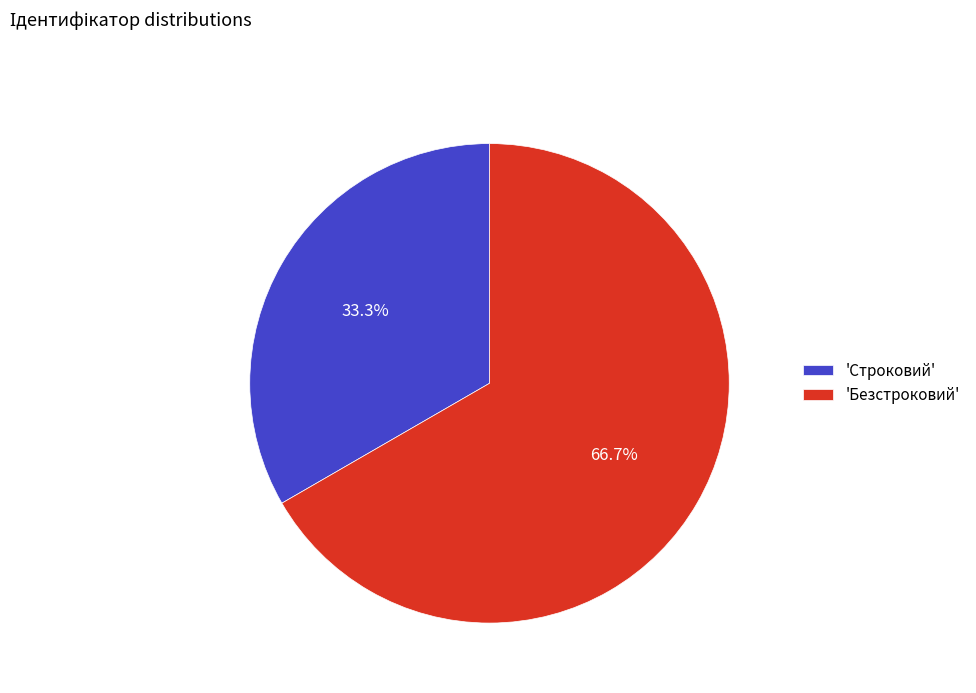

Between 'Безстроковий' and 'Строковий', which is larger?

'Безстроковий'